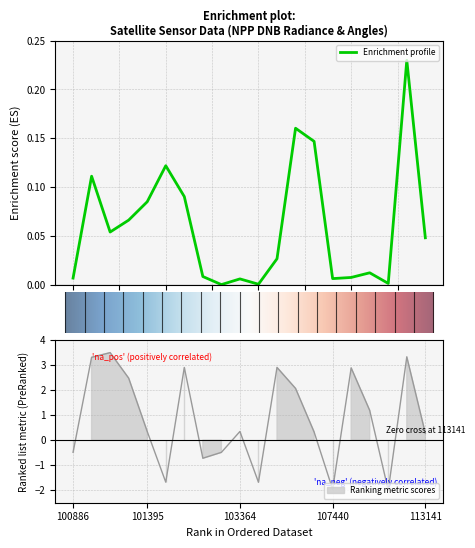

What is the approximate value of satz at 105968?

2.1